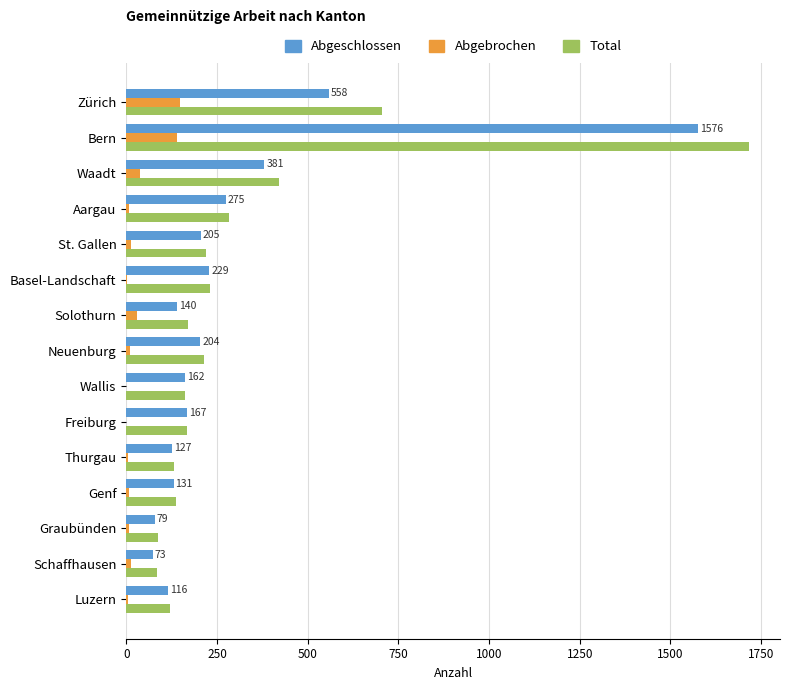

True or false: Abgeschlossen has a value of 798 at Bern.

False